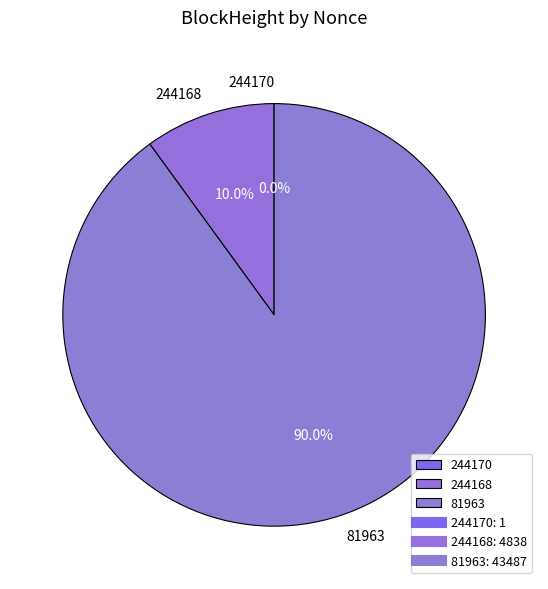

Which category has the biggest portion of the pie?

81963